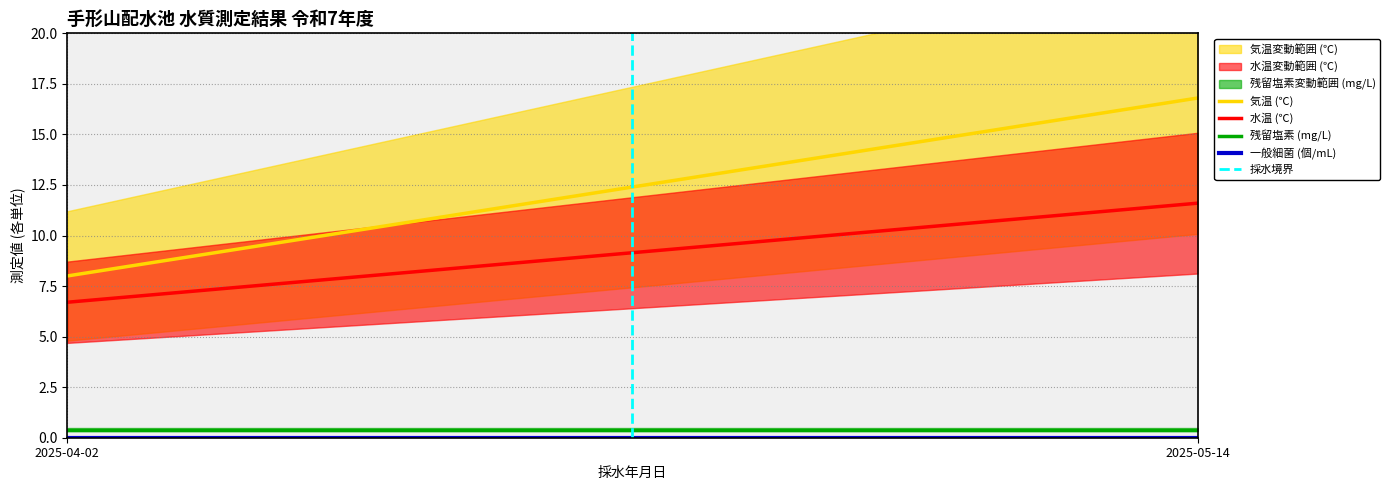

Count the 水温 (℃) values in the range 6 to 11.

1